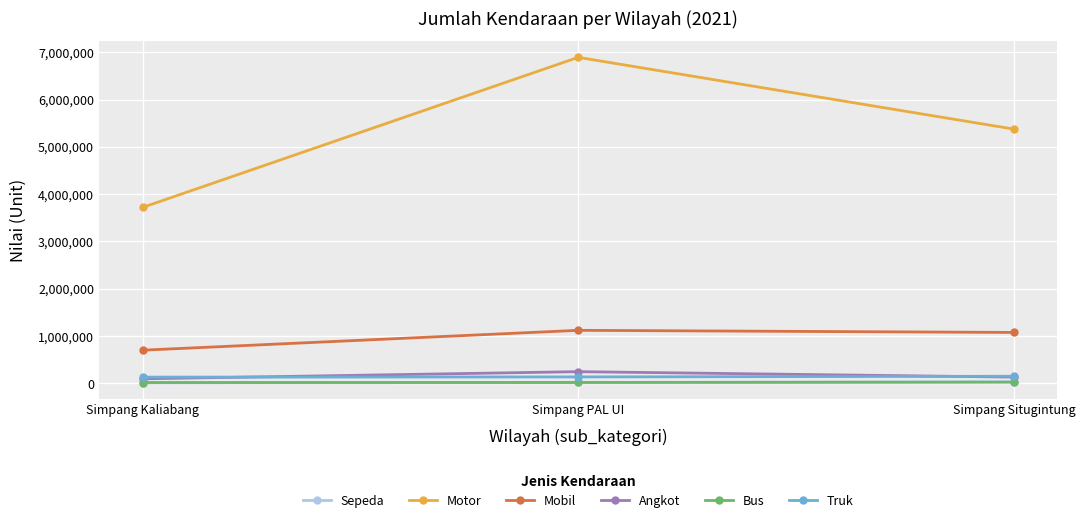

Between Simpang PAL UI and Simpang Situgintung, which series saw the biggest shift?

Motor